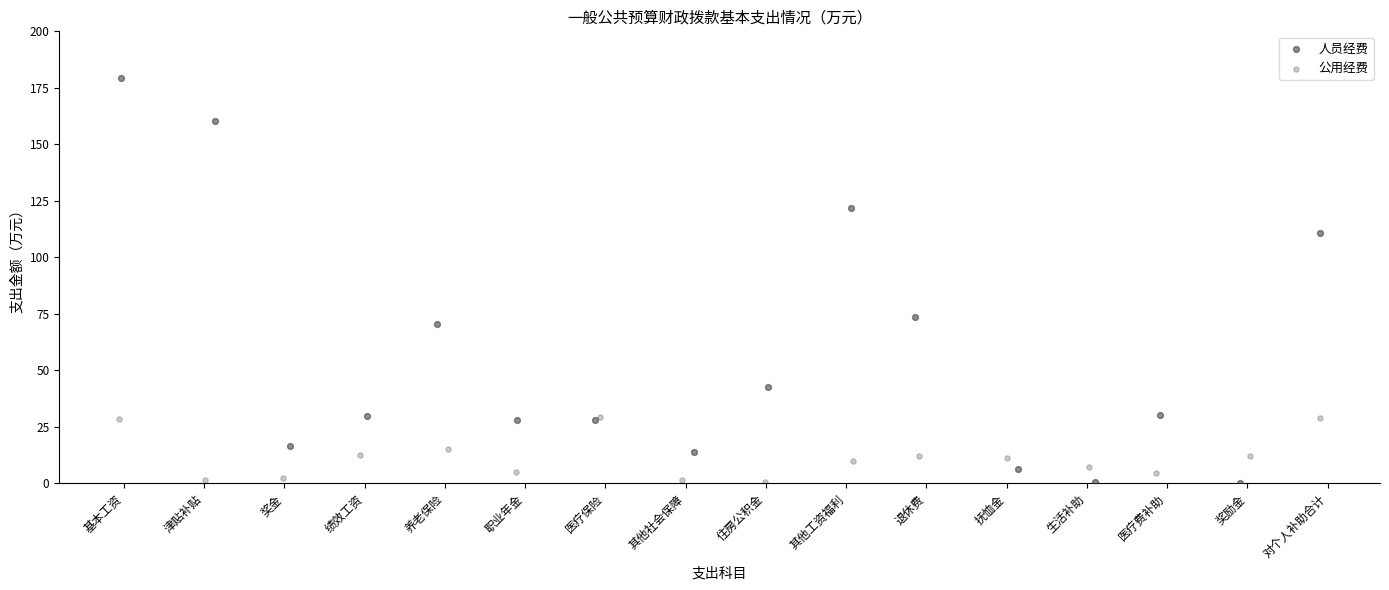

Which series contains the highest Y value?

人员经费